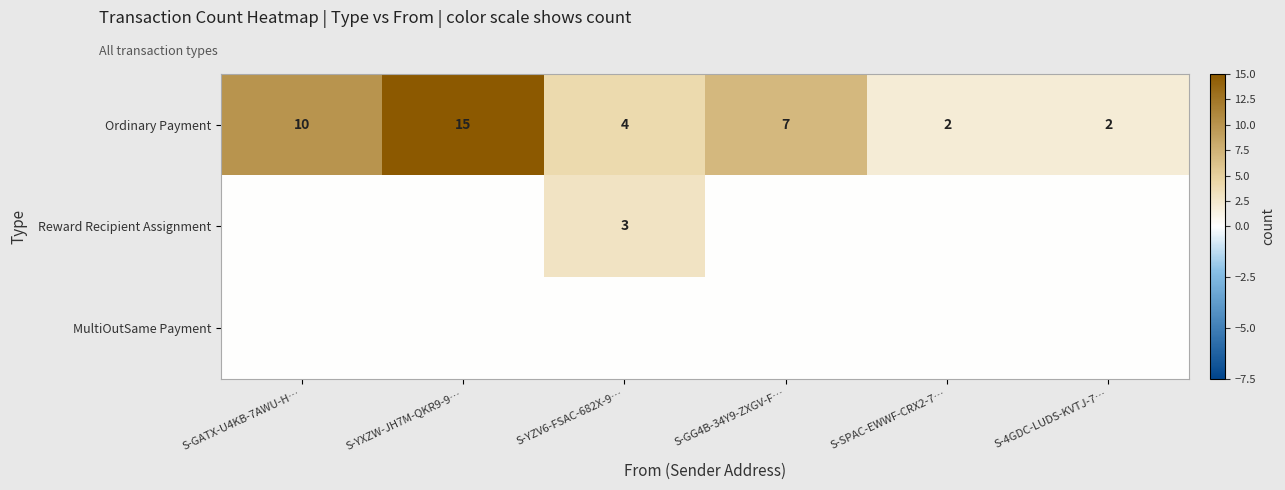

Read the Ordinary Payment value at S-YXZW-JH7M-QKR9-9…, to the nearest 10.

20